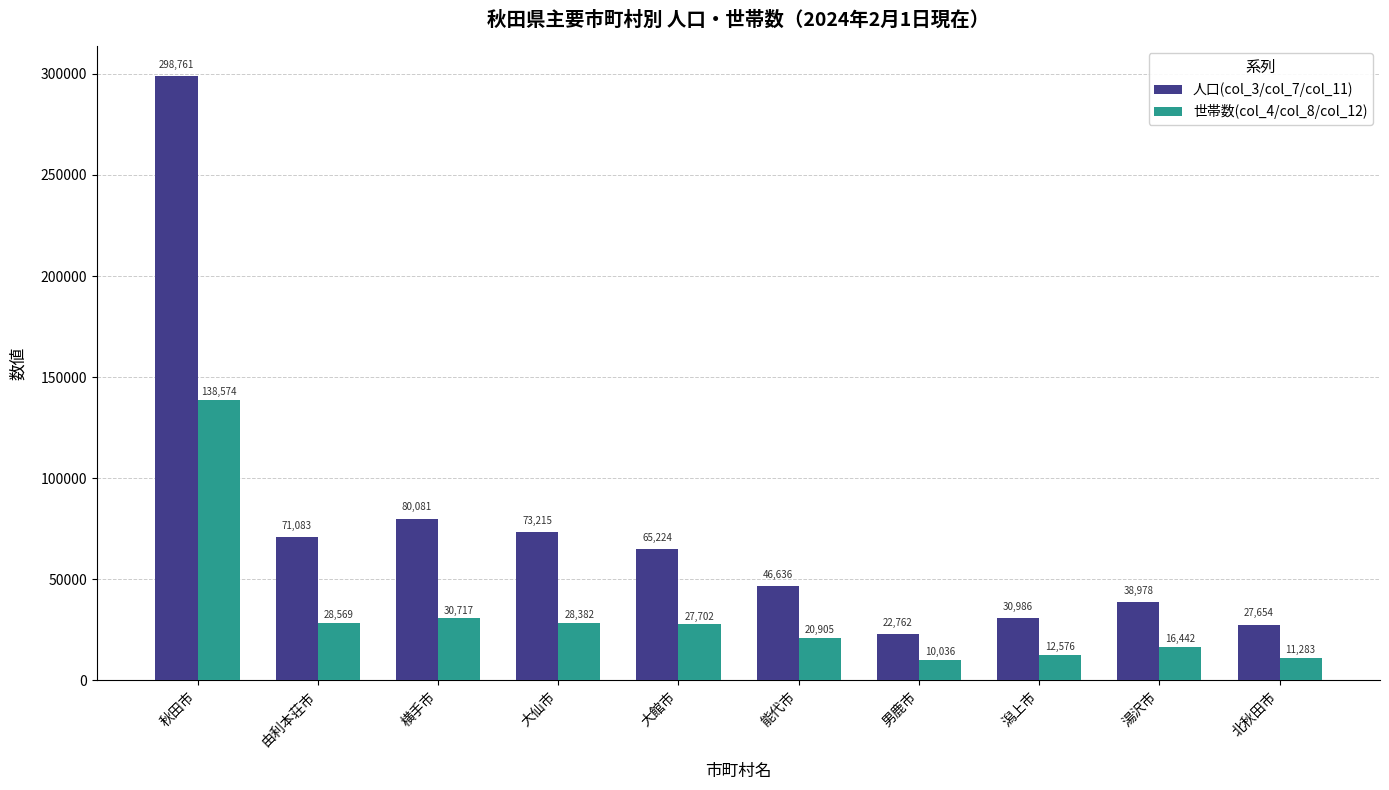

What is the difference between the second highest and second lowest values in the 世帯数(col_4/col_8/col_12) series?

19434